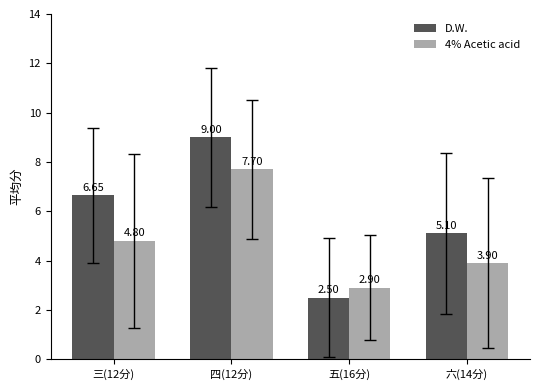

Which series has the largest total across all categories?

D.W.